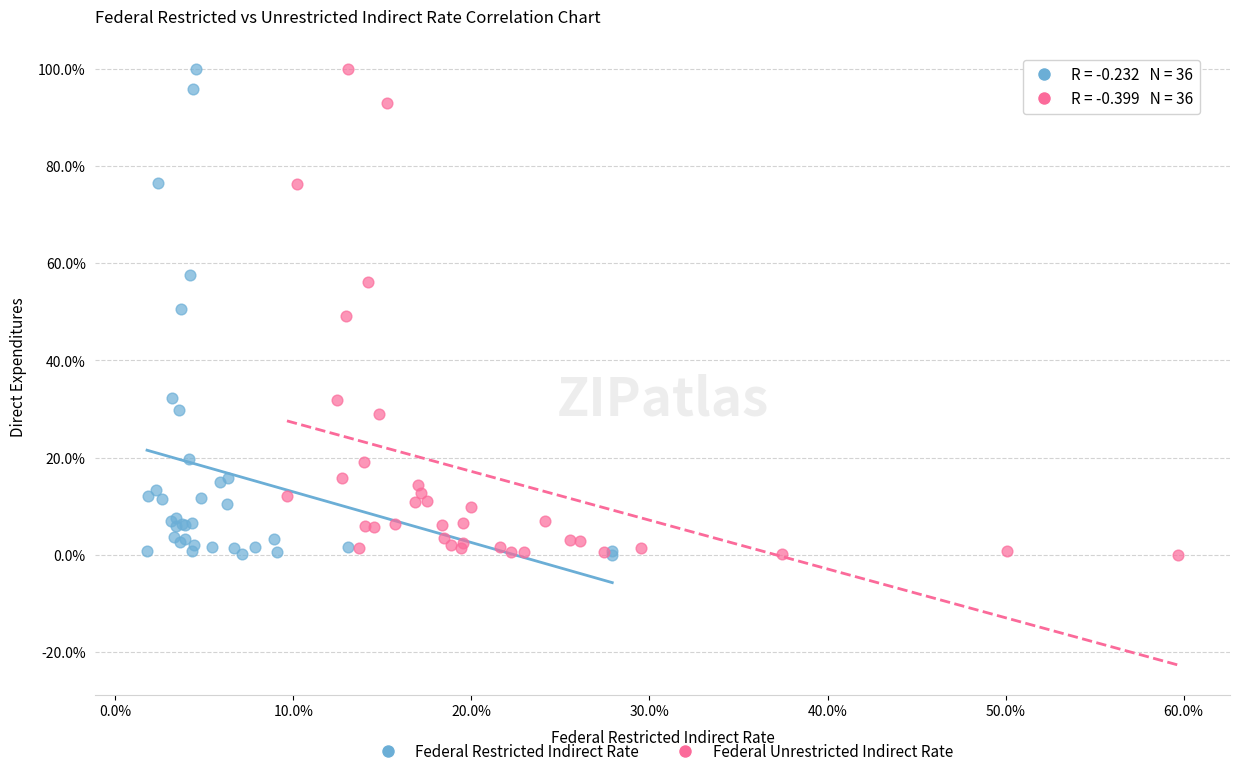

What are all the series names shown in the legend?

Federal Restricted Indirect Rate, Federal Unrestricted Indirect Rate